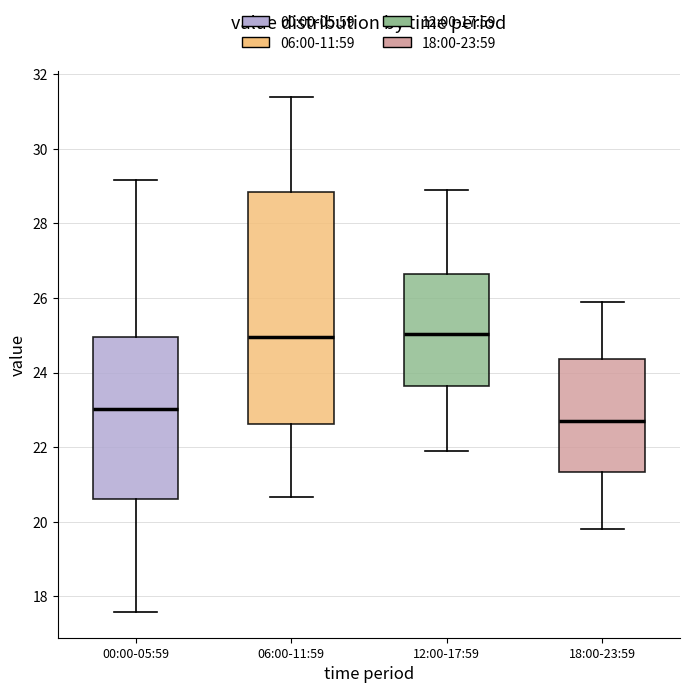

Comparing the boxes themselves (not the whiskers), which one is the tallest?

06:00-11:59